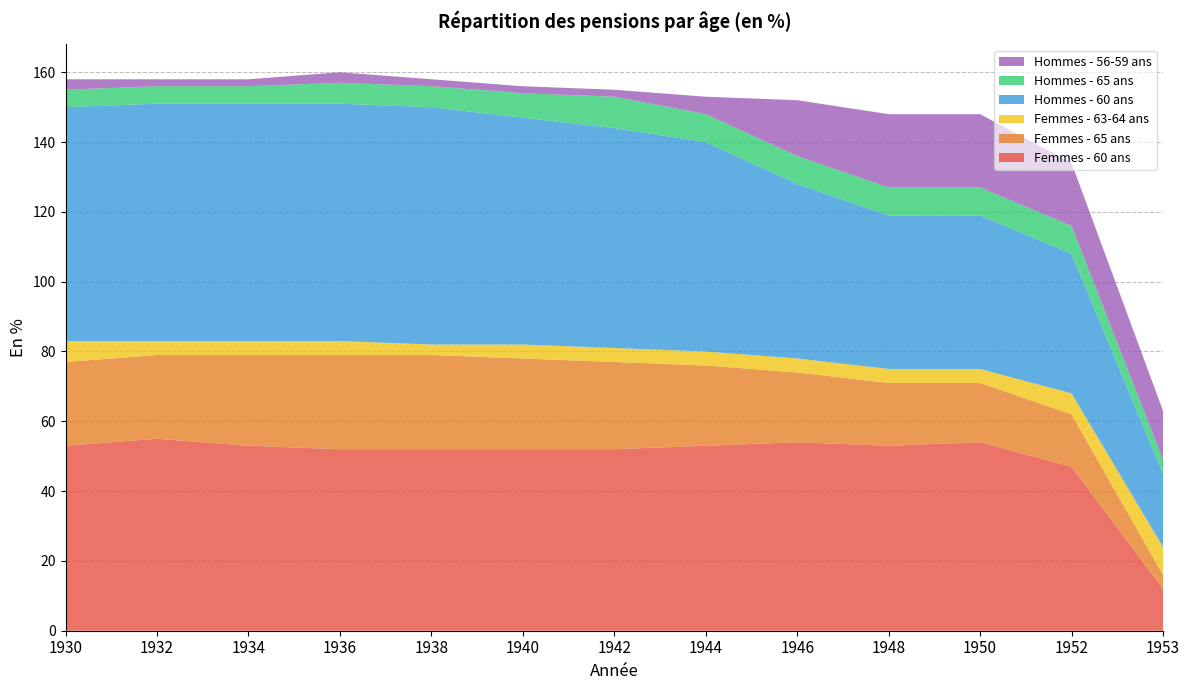

Reading left to right, list all the values displayed in this chart.

Femmes - 60 ans: 1930=53	1932=55	1934=53	1936=52	1938=52	1940=52	1942=52	1944=53	1946=54	1948=53	1950=54	1952=47	1953=12
Femmes - 65 ans: 1930=24	1932=24	1934=26	1936=27	1938=27	1940=26	1942=25	1944=23	1946=20	1948=18	1950=17	1952=15	1953=4
Femmes - 63-64 ans: 1930=6	1932=4	1934=4	1936=4	1938=3	1940=4	1942=4	1944=4	1946=4	1948=4	1950=4	1952=6	1953=8
Hommes - 60 ans: 1930=67	1932=68	1934=68	1936=68	1938=68	1940=65	1942=63	1944=60	1946=50	1948=44	1950=44	1952=40	1953=21
Hommes - 65 ans: 1930=5	1932=5	1934=5	1936=6	1938=6	1940=7	1942=9	1944=8	1946=8	1948=8	1950=8	1952=8	1953=4
Hommes - 56-59 ans: 1930=3	1932=2	1934=2	1936=3	1938=2	1940=2	1942=2	1944=5	1946=16	1948=21	1950=21	1952=18	1953=14